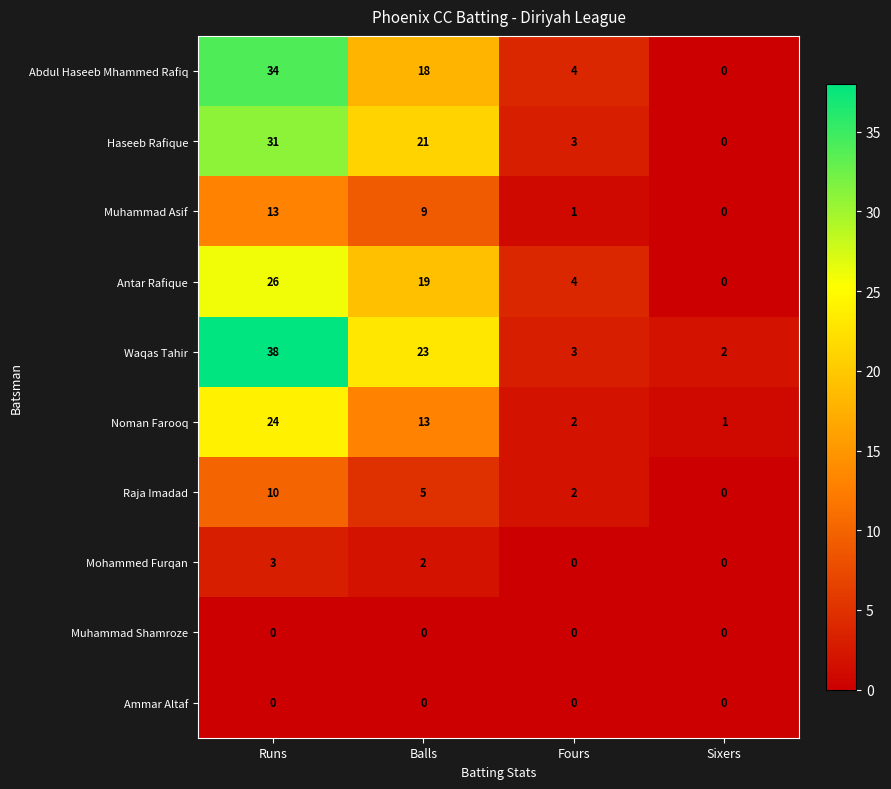

True or false: Noman Farooq has a value of 2 at Sixers.

False